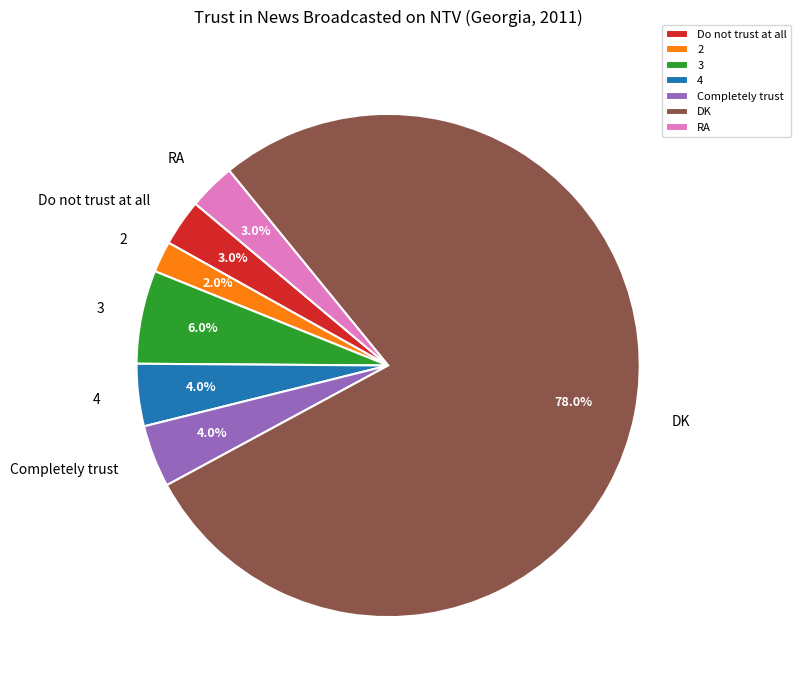

Which slice is the largest?

DK